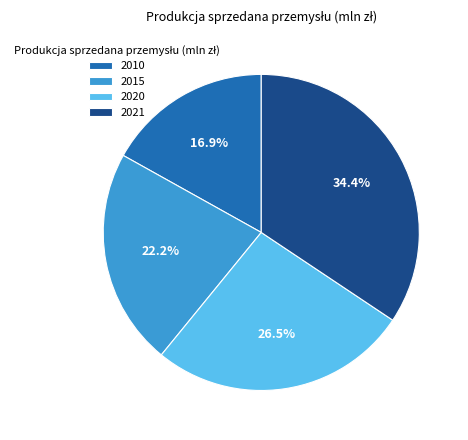

Does 2020 represent more than half of the total?

No